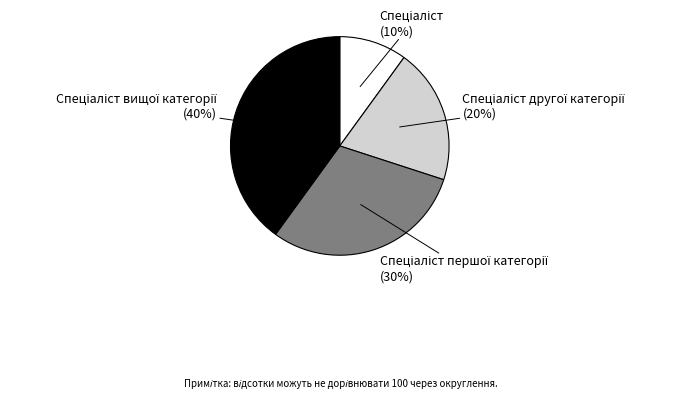

To the nearest percent, what is the average slice percentage?

25%